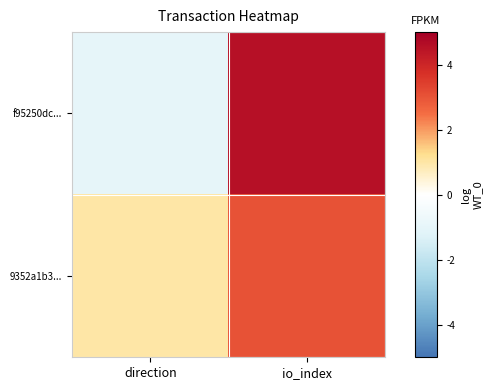

Between direction and io_index, which series saw the biggest shift?

f95250dc...